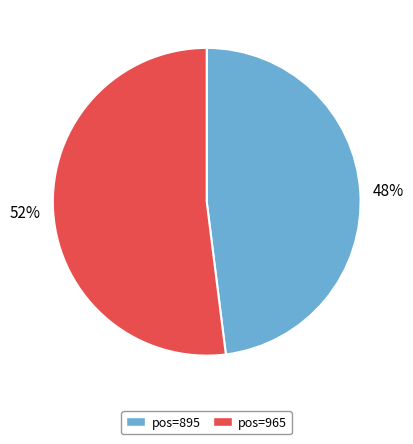

To the nearest percent, what is the combined percentage of pos=895 and pos=965?

100%